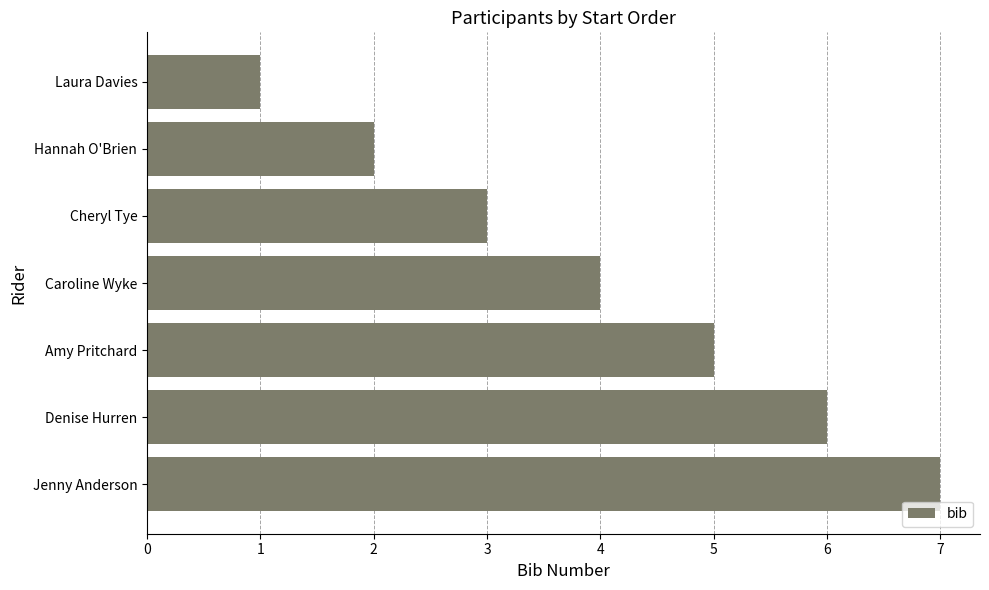

How many values are between 2 and 6?

5